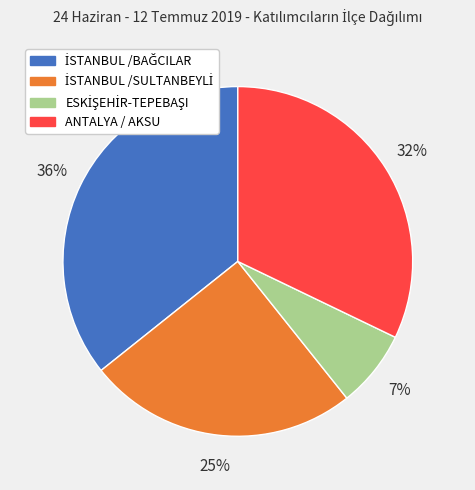

Is ANTALYA / AKSU the majority of the pie?

No